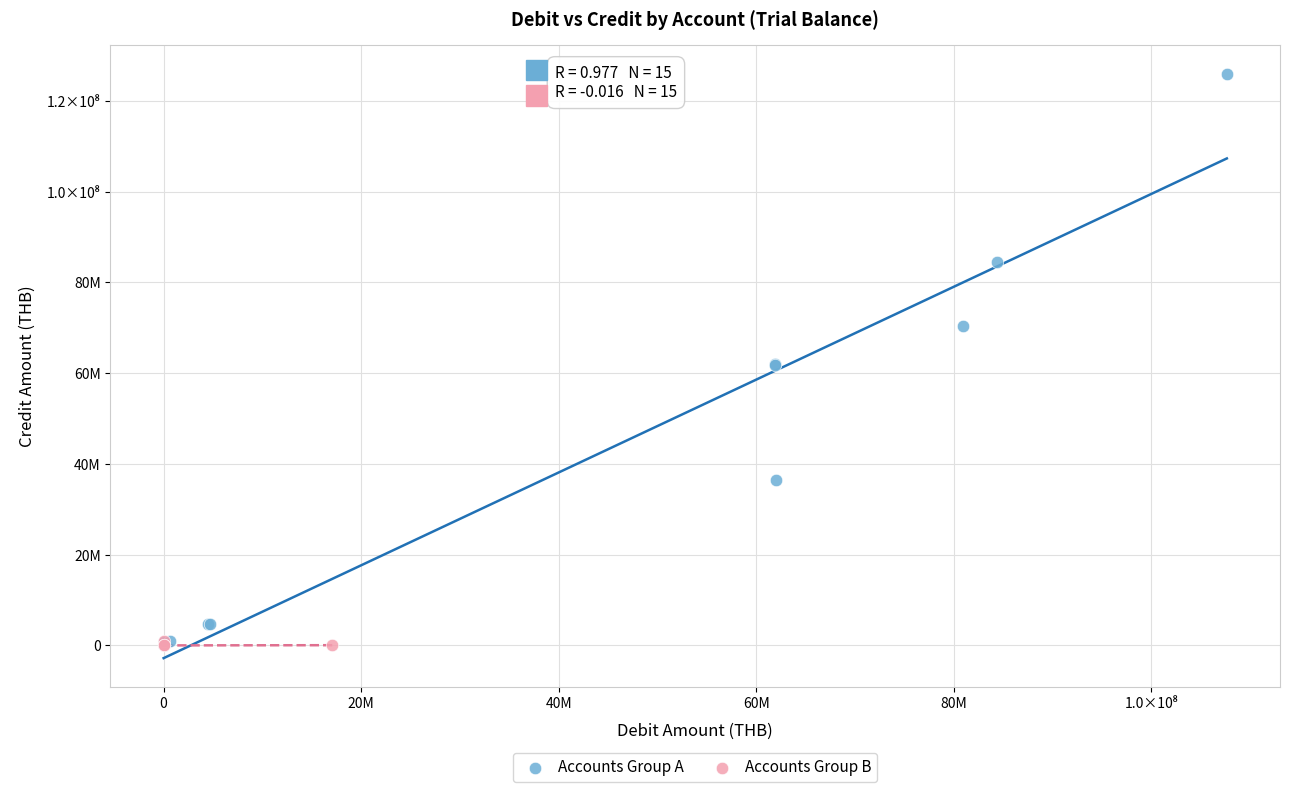

Which series contains the highest Y value?

Accounts Group A